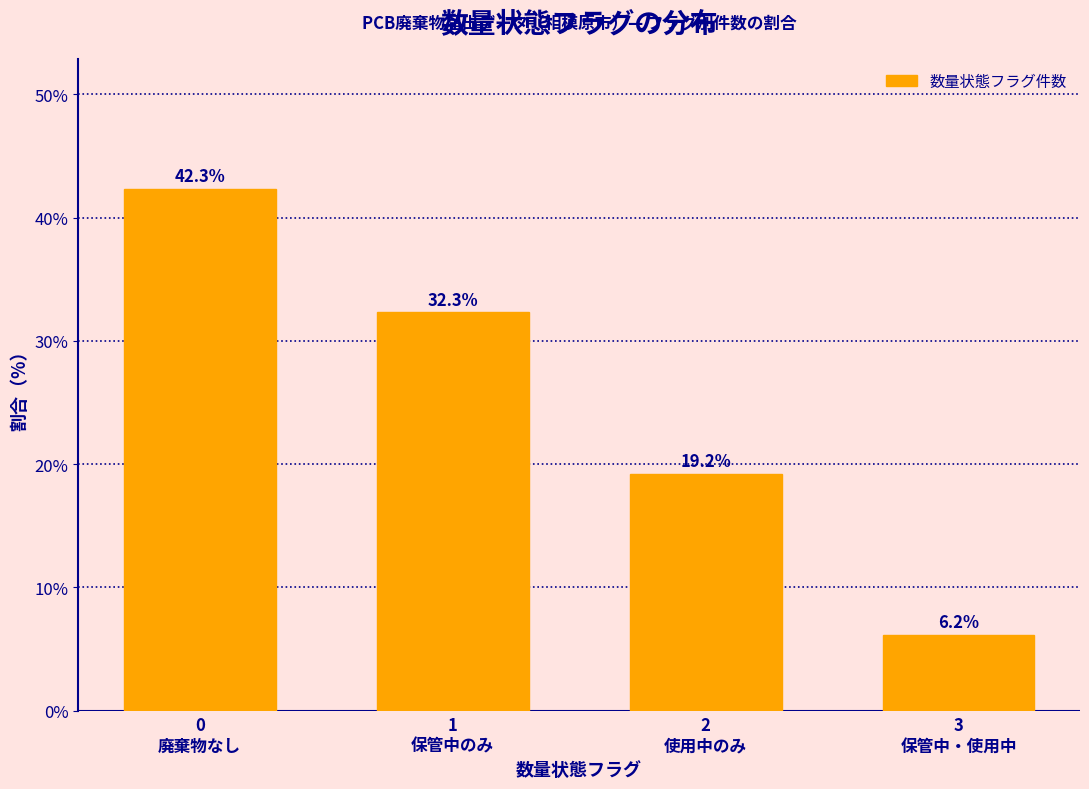

Reading left to right, list all the values displayed in this chart.

42.3	32.3	19.2	6.2